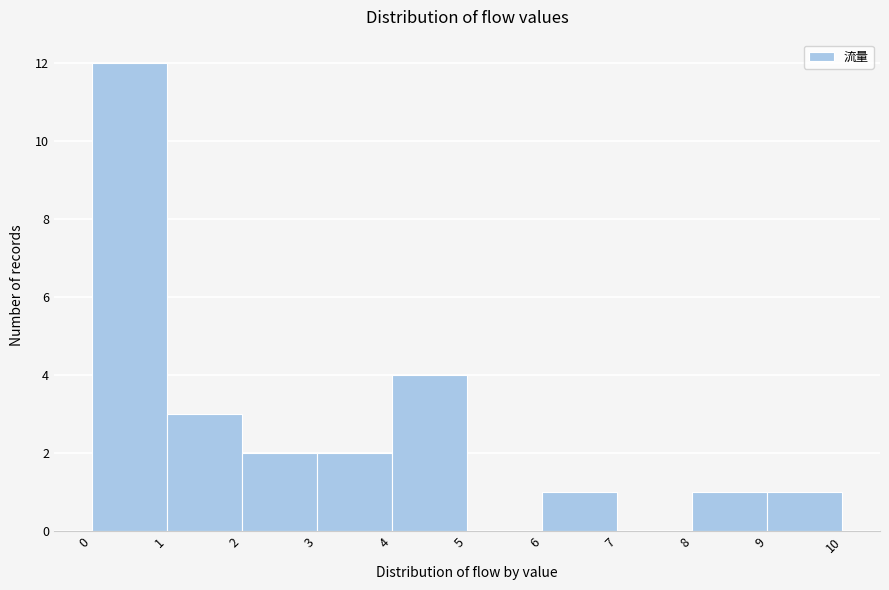

What is the height of the bar covering 3 to 4 on the x-axis? The values are not printed on the chart, so give them approximately, as read against the axis.

2